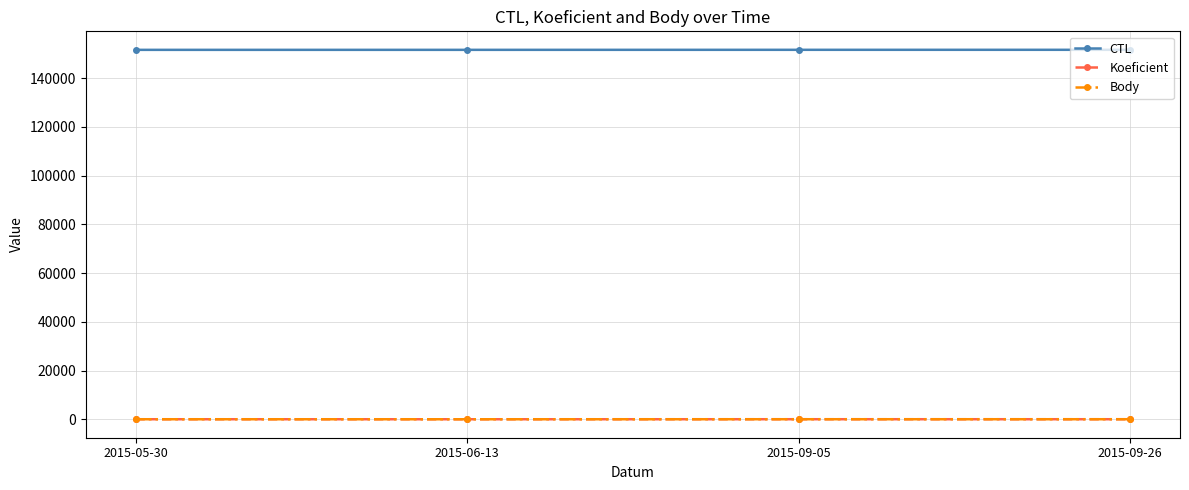

What is the difference between the highest and lowest values at 2015-05-30?

151600